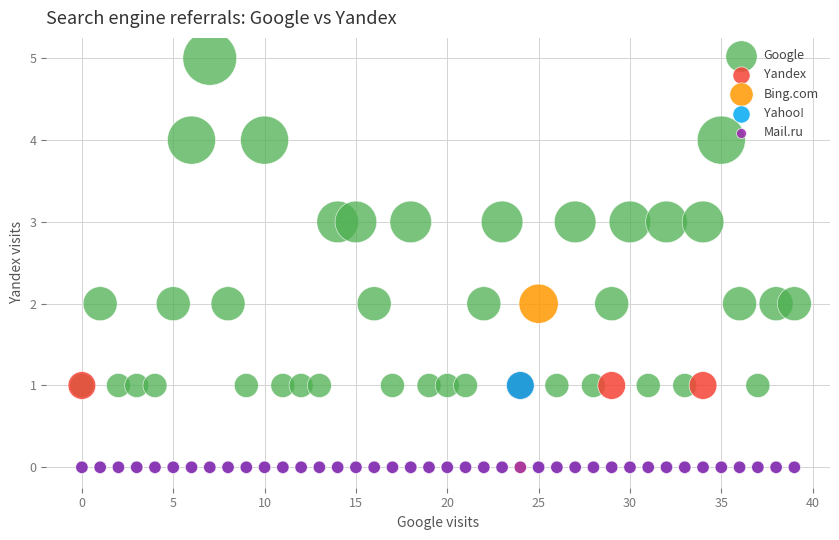

Which series reaches the maximum Y coordinate?

Google